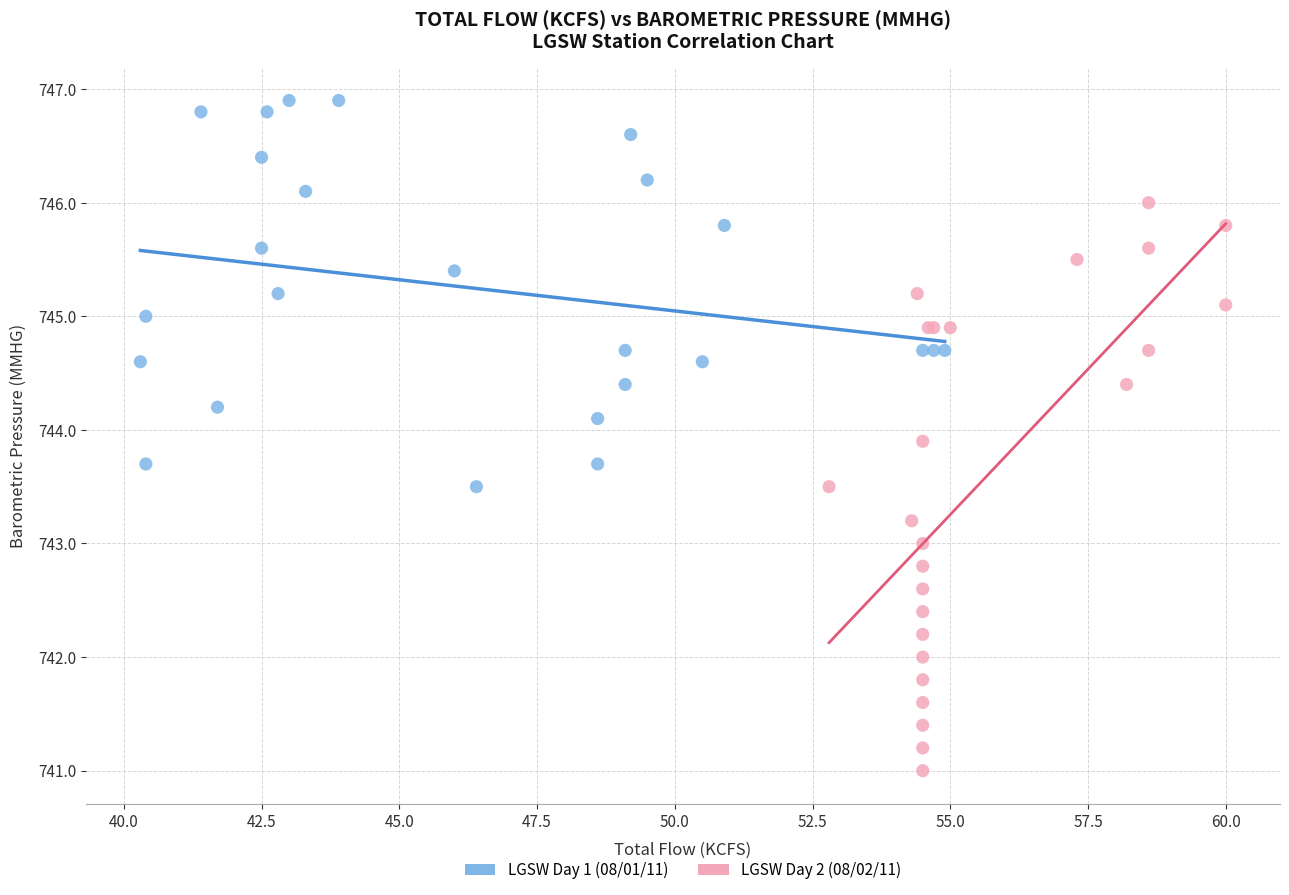

Which series reaches the minimum Y coordinate?

LGSW Day 2 (08/02/11)